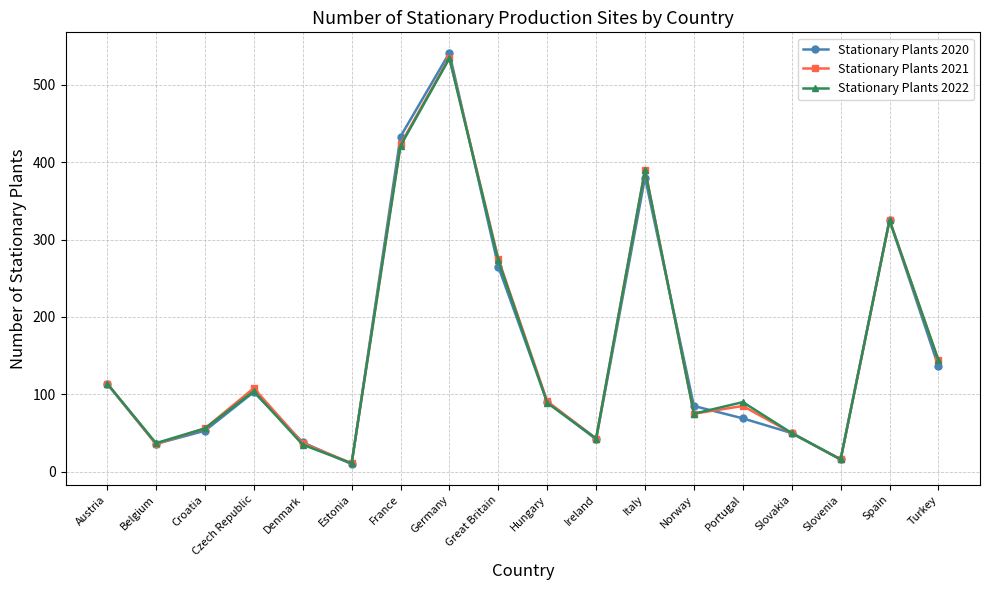

Which series has the largest range (max minus min)?

Stationary Plants 2020